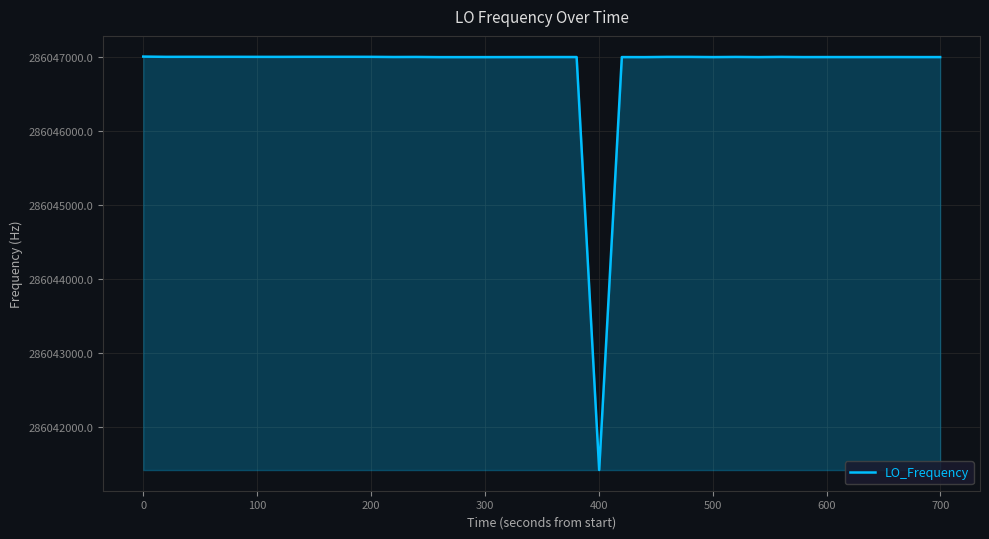

What is the difference between the maximum and minimum values?

5589.6